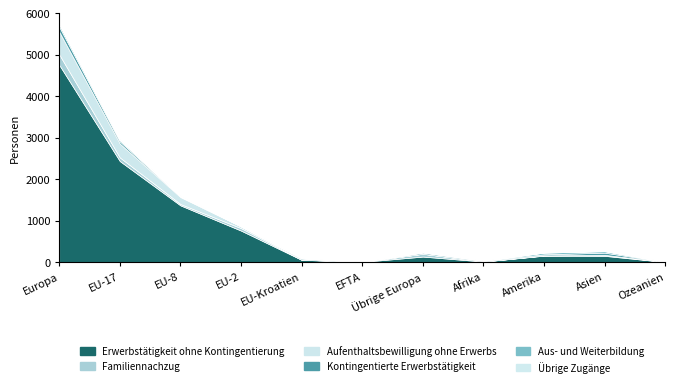

What is the total value across all series at Afrika?

35